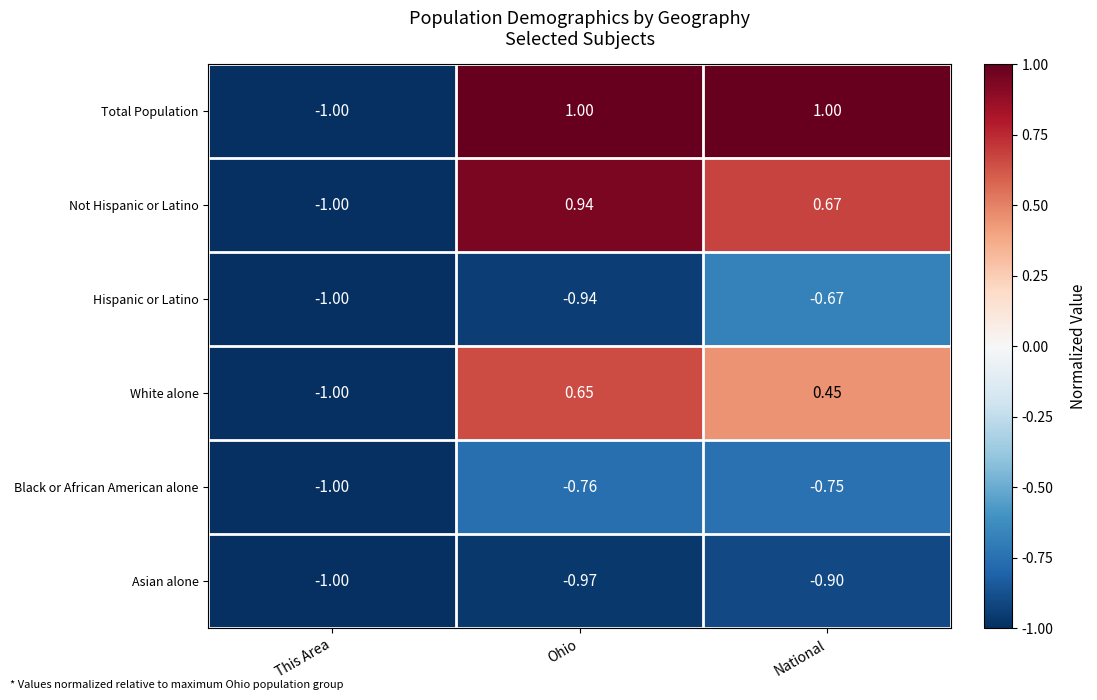

At which category is the sum across all series the highest?

Ohio